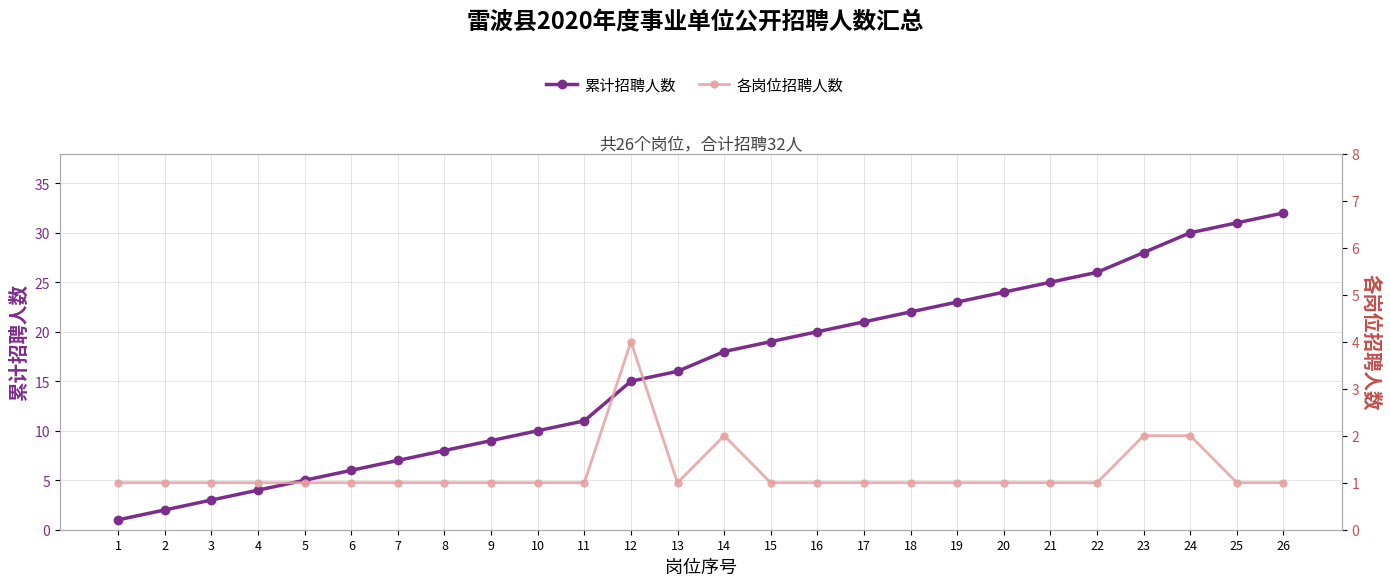

How many 各岗位招聘人数 values are between 1 and 2?

25